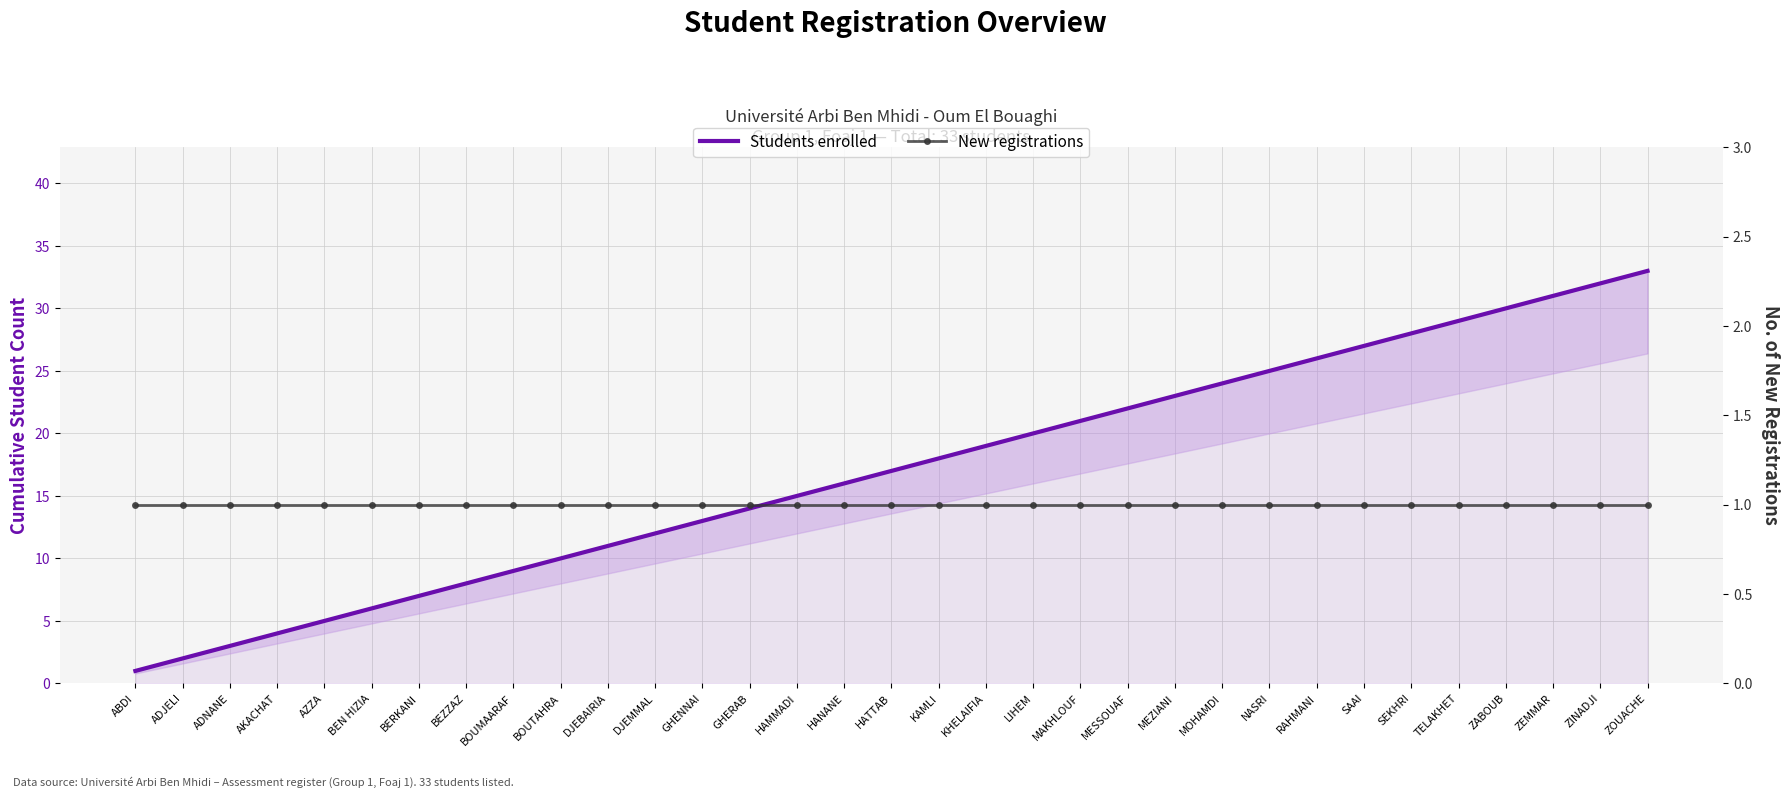

Does the chart have visible grid lines?

Yes